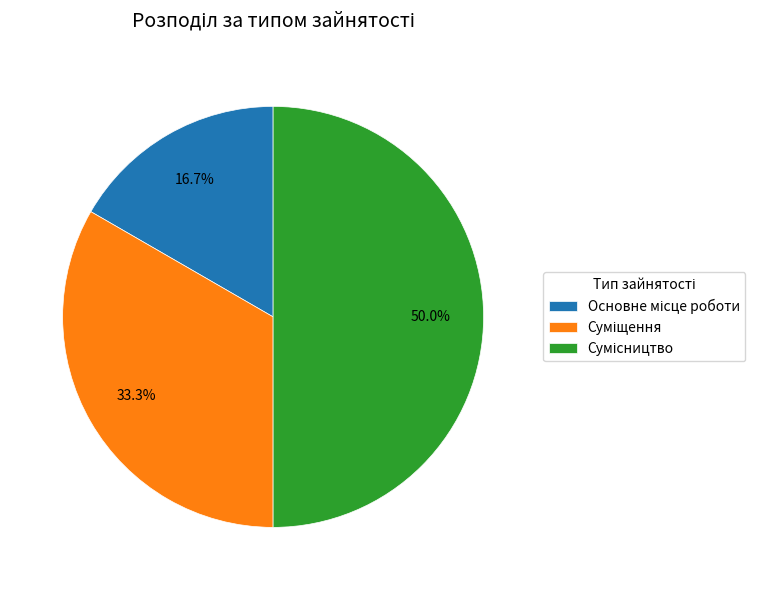

To the nearest percent, what is the average slice percentage?

33%